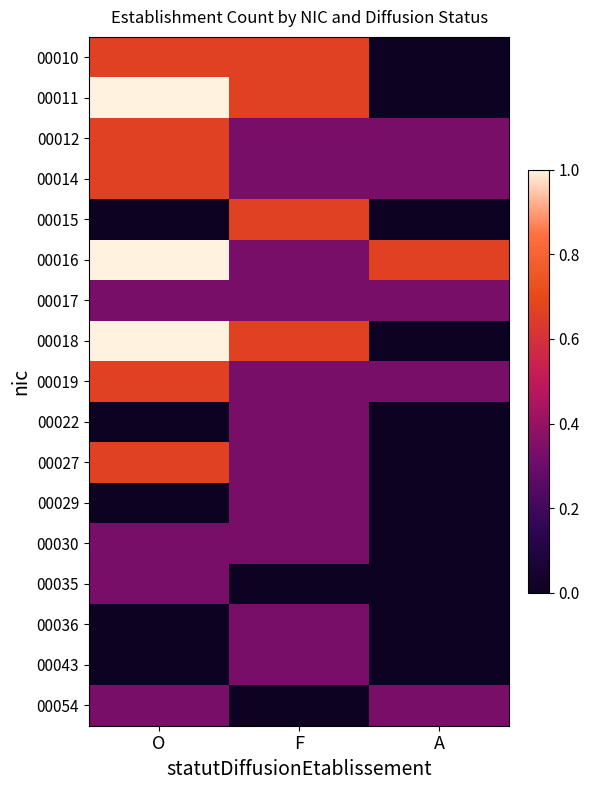

At which category does the chart reach its peak across all series?

O